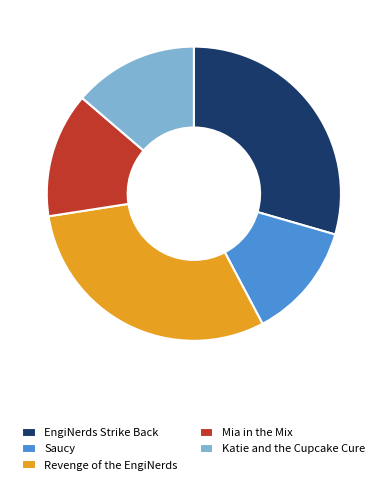

Combined, do Mia in the Mix and Katie and the Cupcake Cure account for over 50%?

No